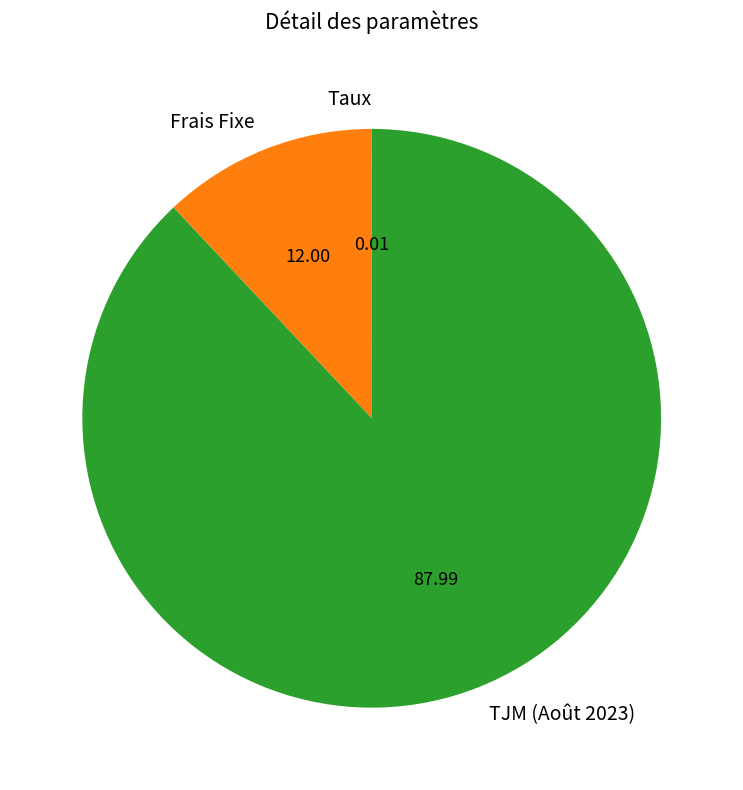

Combined, do Frais Fixe and TJM (Août 2023) account for over 50%?

Yes